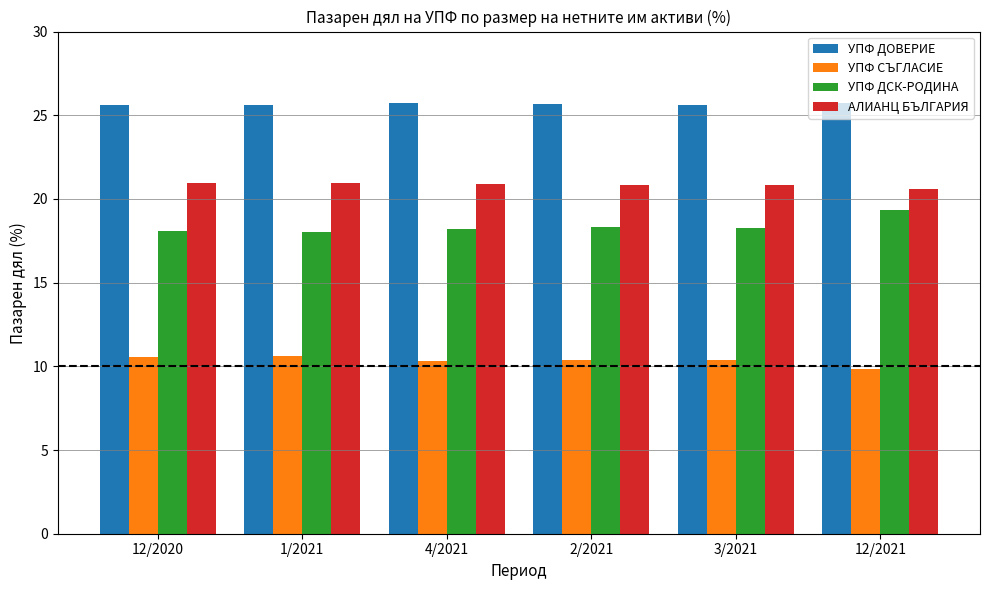

The value of УПФ СЪГЛАСИЕ at 4/2021 is 10.3. True or false?

True